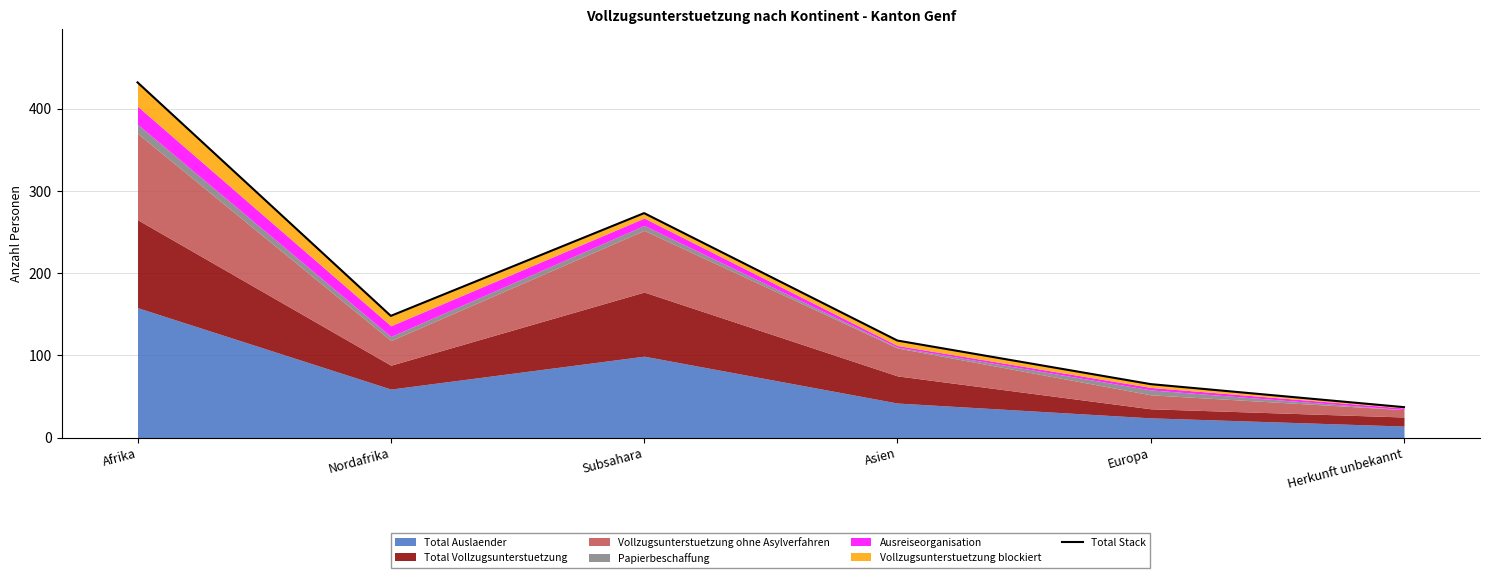

Approximately how many times larger is the value at Afrika compared to Asien?

3.7